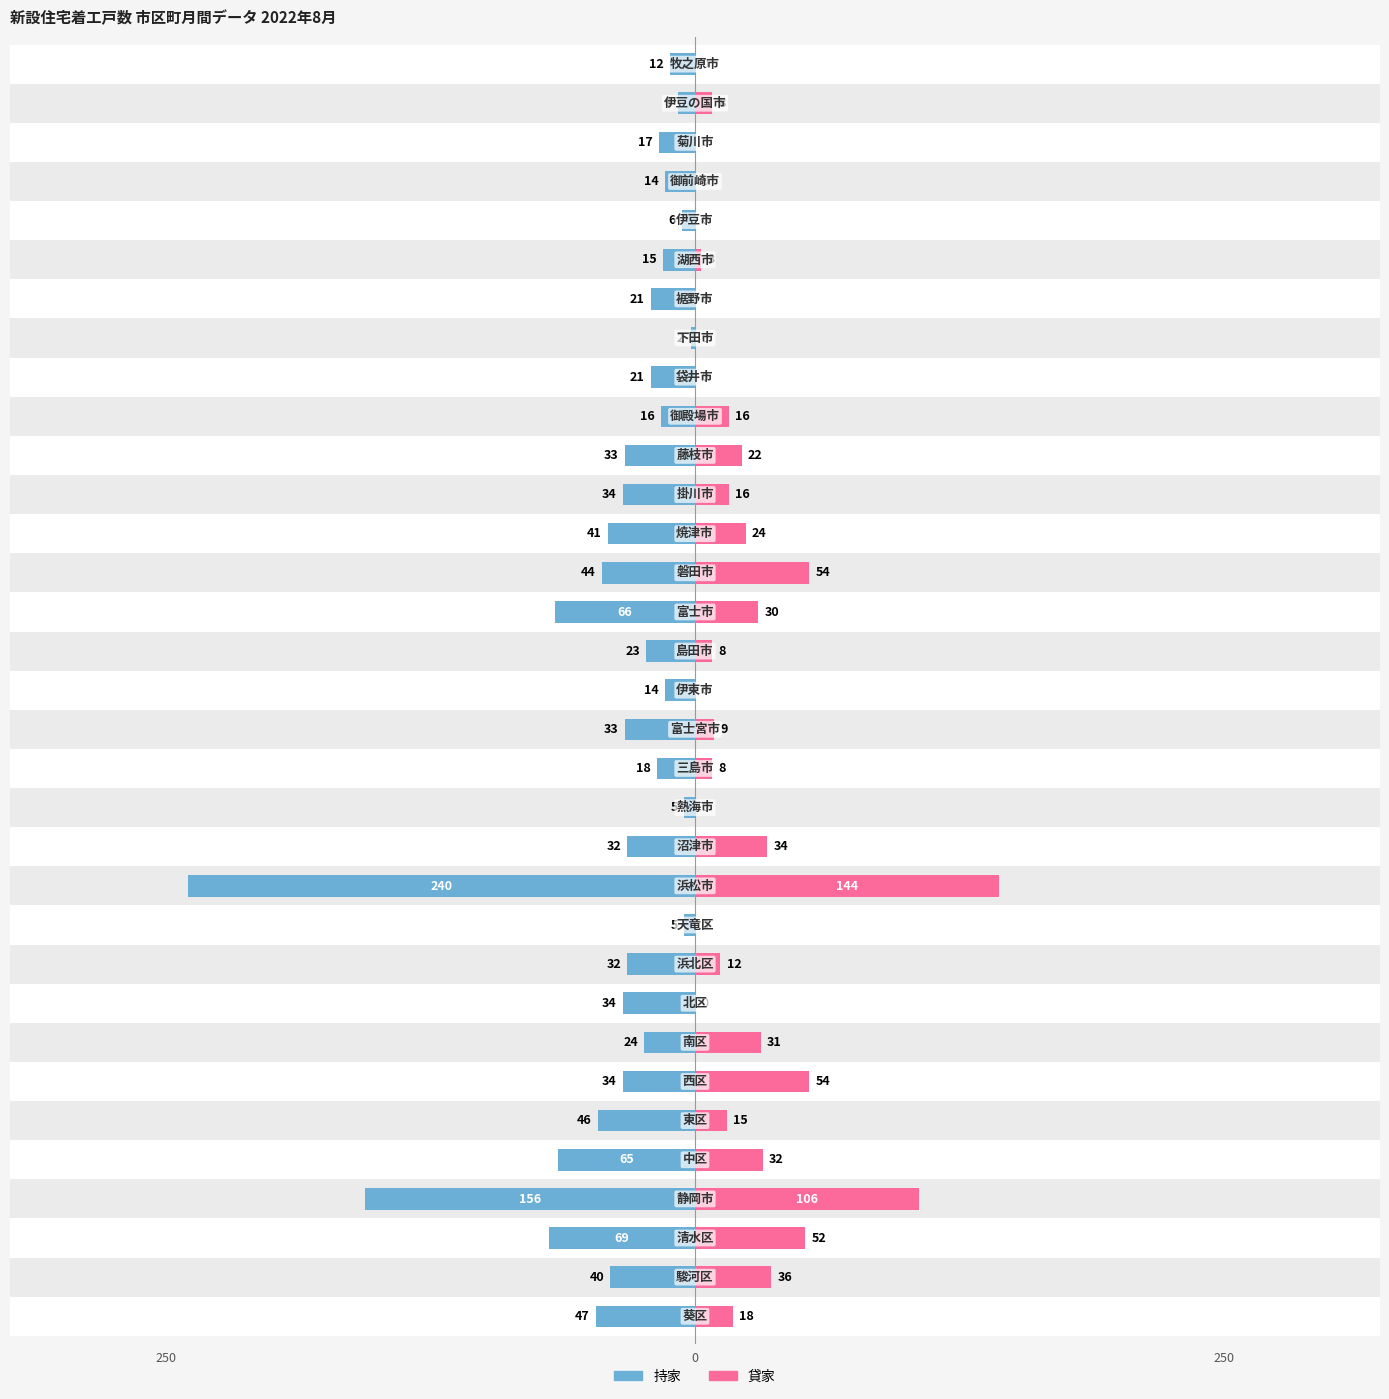

Reading left to right, extract all data points from this chart.

持家: 0=-47	1=-40	2=-69	3=-156	4=-65	5=-46	6=-34	7=-24	8=-34	9=-32	10=-5	11=-240	12=-32	13=-5	14=-18	15=-33	16=-14	17=-23	18=-66	19=-44	20=-41	21=-34	22=-33	23=-16	24=-21	25=-2	26=-21	27=-15	28=-6	29=-14	30=-17	31=-8	32=-12
貸家: 0=18	1=36	2=52	3=106	4=32	5=15	6=54	7=31	8=0	9=12	10=0	11=144	12=34	13=0	14=8	15=9	16=0	17=8	18=30	19=54	20=24	21=16	22=22	23=16	24=0	25=0	26=0	27=3	28=0	29=0	30=0	31=8	32=0